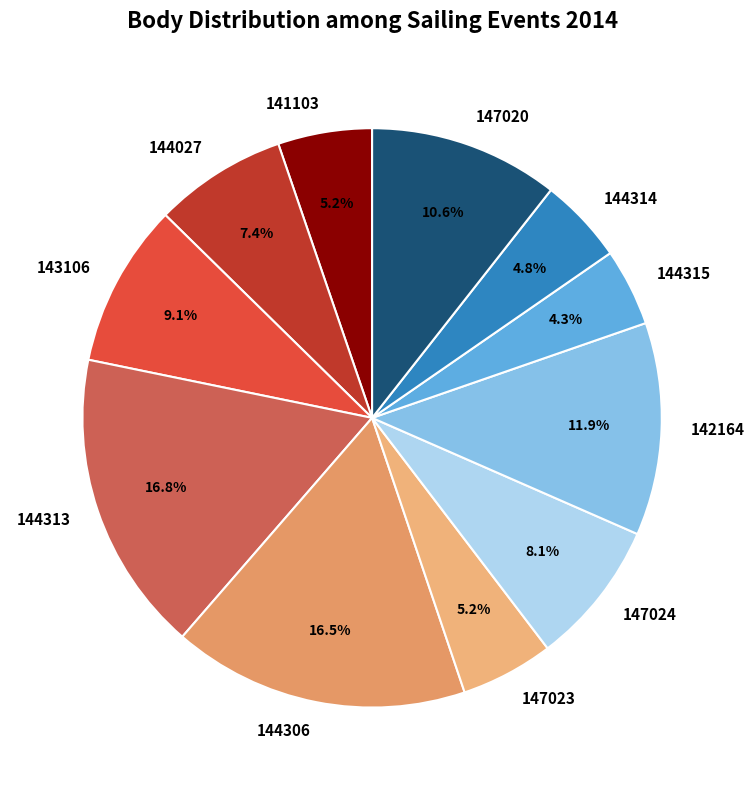

To the nearest percent, what percentage of the pie is 144027?

7%